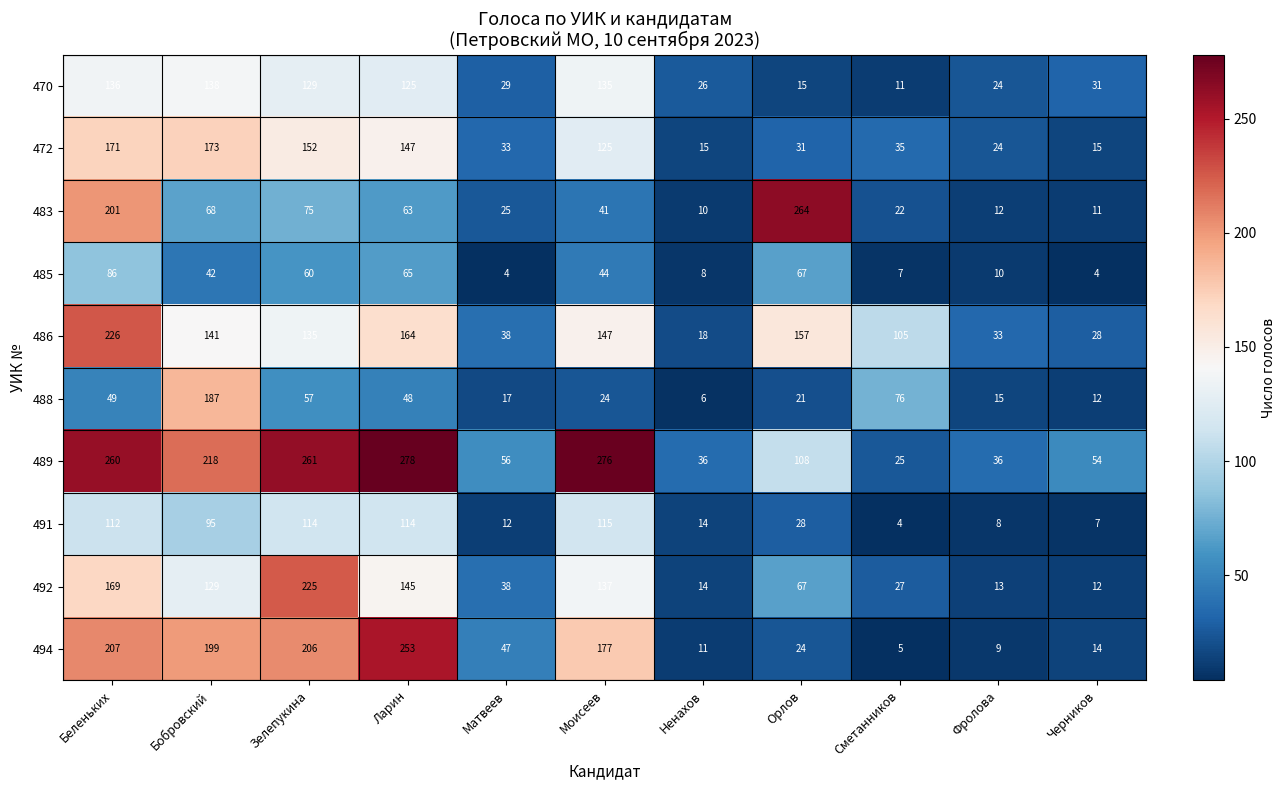

How many series are shown in this chart?

10